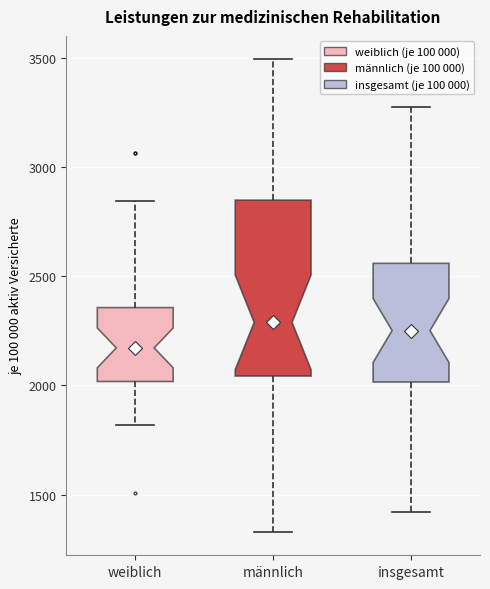

Reading left to right, read every box against the y-axis: the position of its median line, the range the box covers, and the ends of its whiskers. The values are not printed on the chart, so give them approximately, as read against the axis.

weiblich: median 2150, box 2000 to 2350, whiskers 1800 to 2850
männlich: median 2300, box 2050 to 2850, whiskers 1350 to 3500
insgesamt: median 2250, box 2000 to 2550, whiskers 1400 to 3250